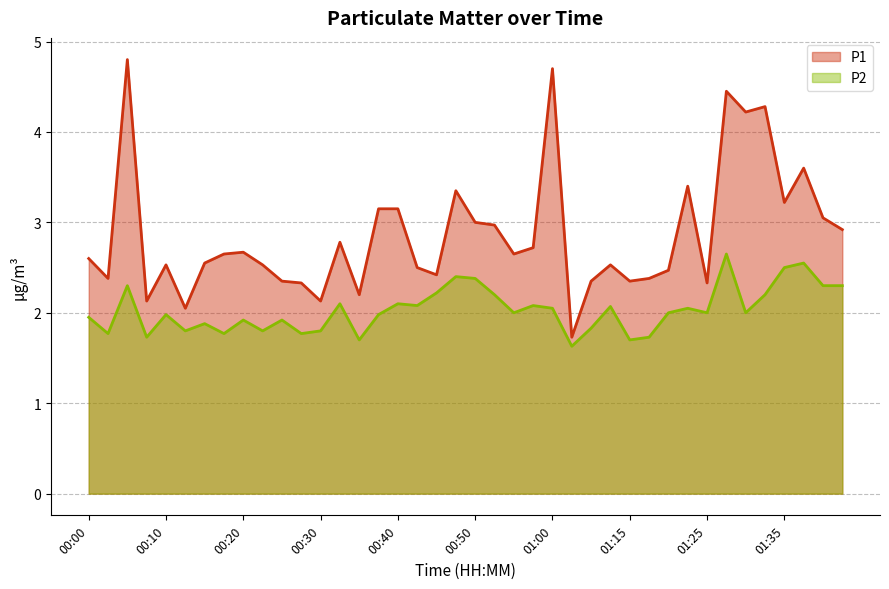

True or false: P1 line has a value of 2.4 at 29.

True